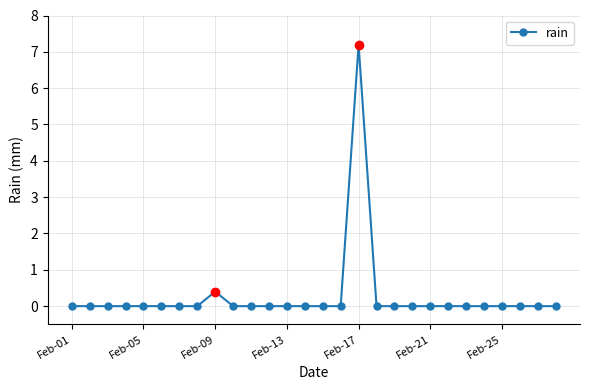

What is the maximum value shown in the chart?

7.2